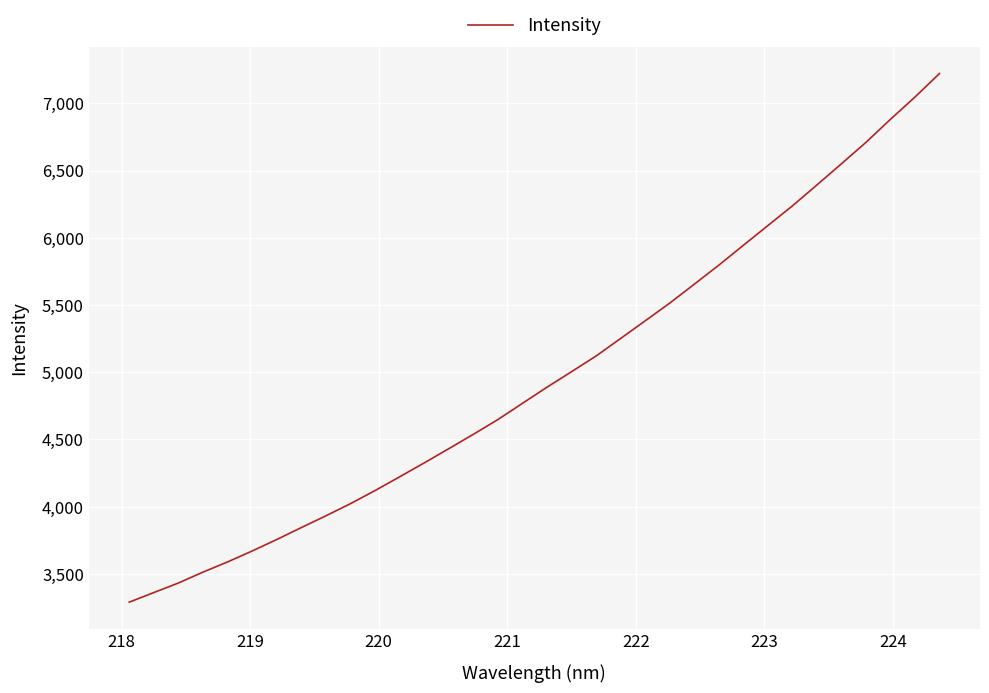

What is the greatest value displayed?

7221.4